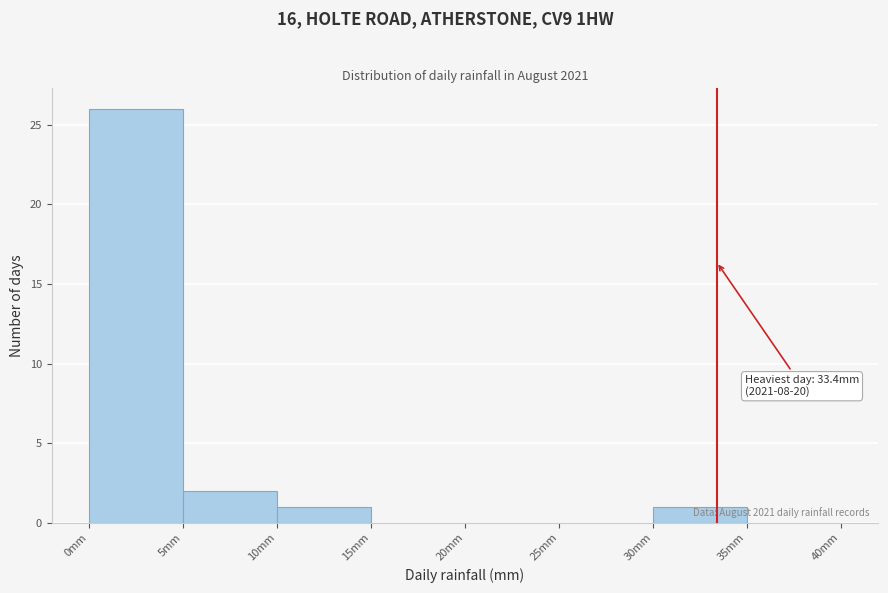

Which range on the x-axis has the tallest bar?

0 to 5